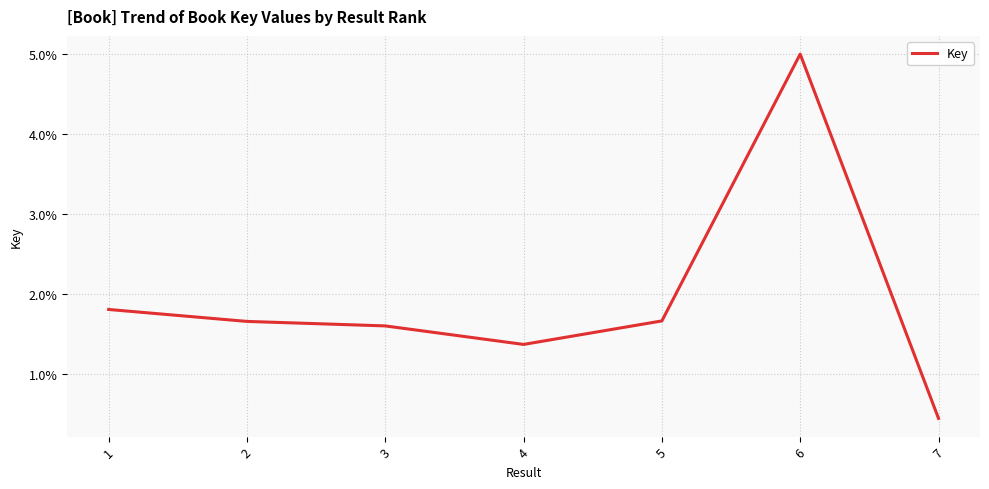

How many series are shown in this chart?

1